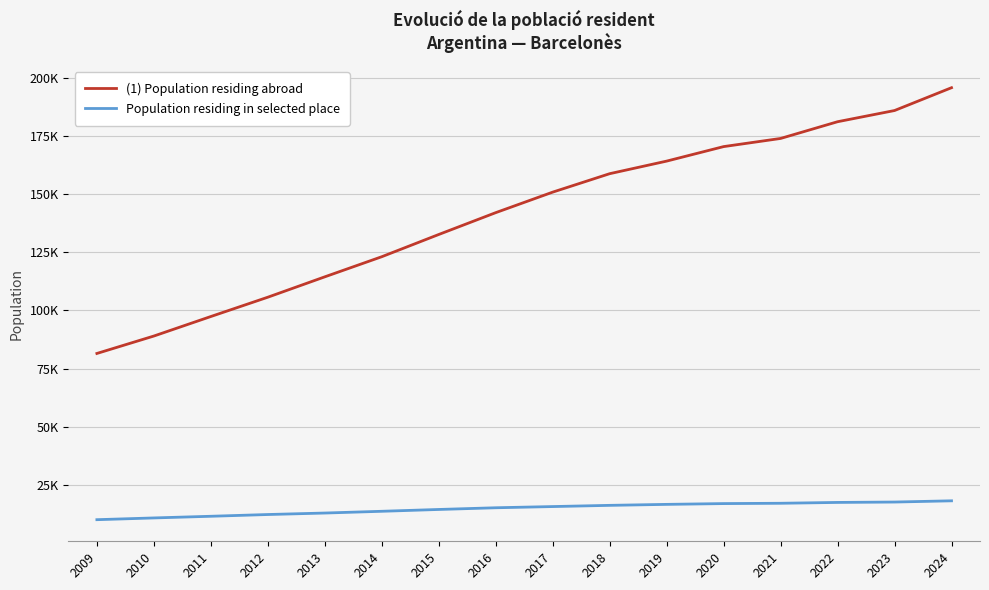

At 2011, list the series in order from largest to smallest.

(1) Population residing abroad, Population residing in selected place